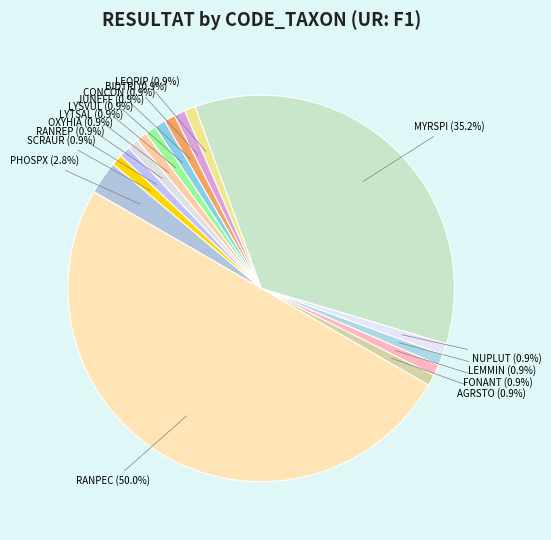

Does FONANT represent more than half of the total?

No